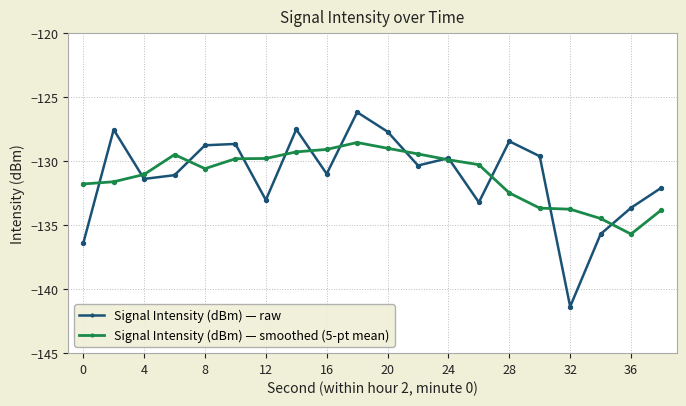

Which series has the largest range (max minus min)?

Signal Intensity (dBm) — raw